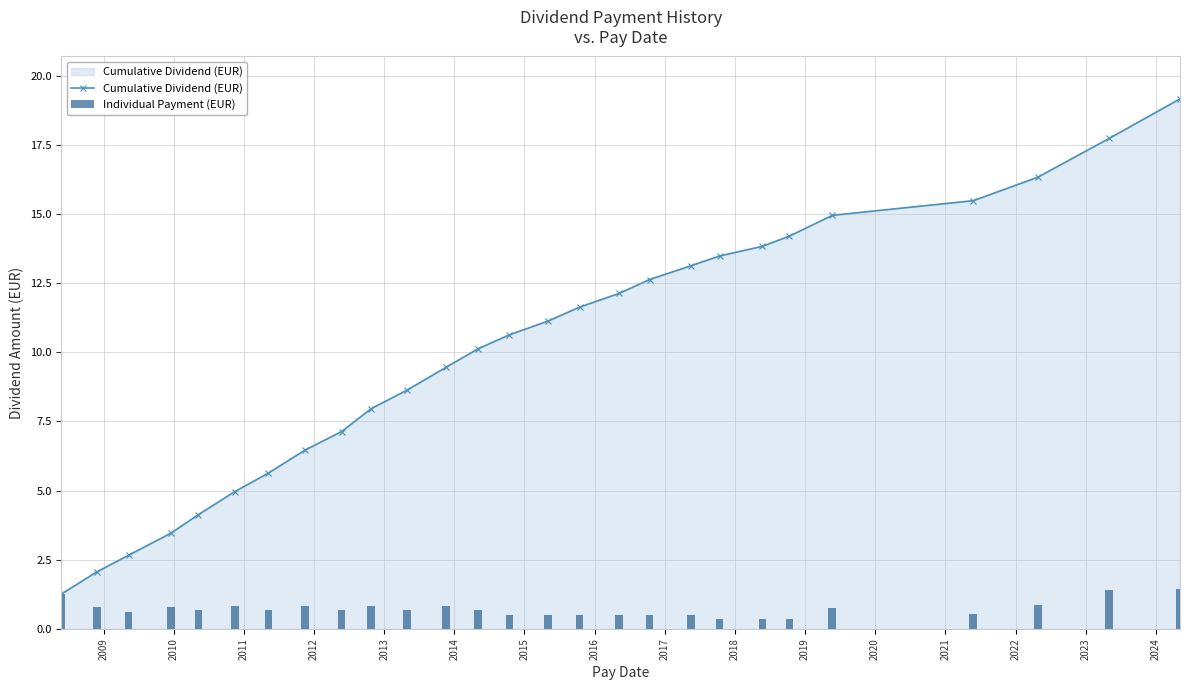

At how many categories does at least one series exceed 11?

13